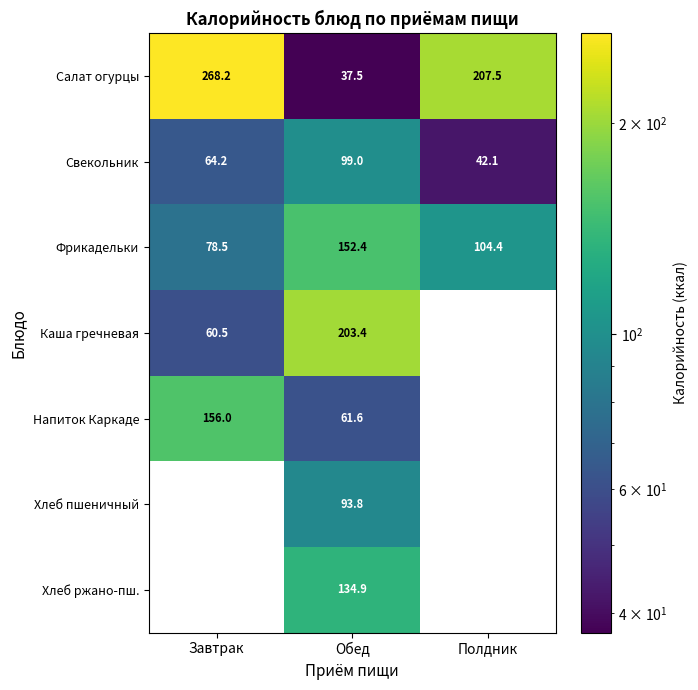

At which label is Салат огурцы closest to 152?

Полдник